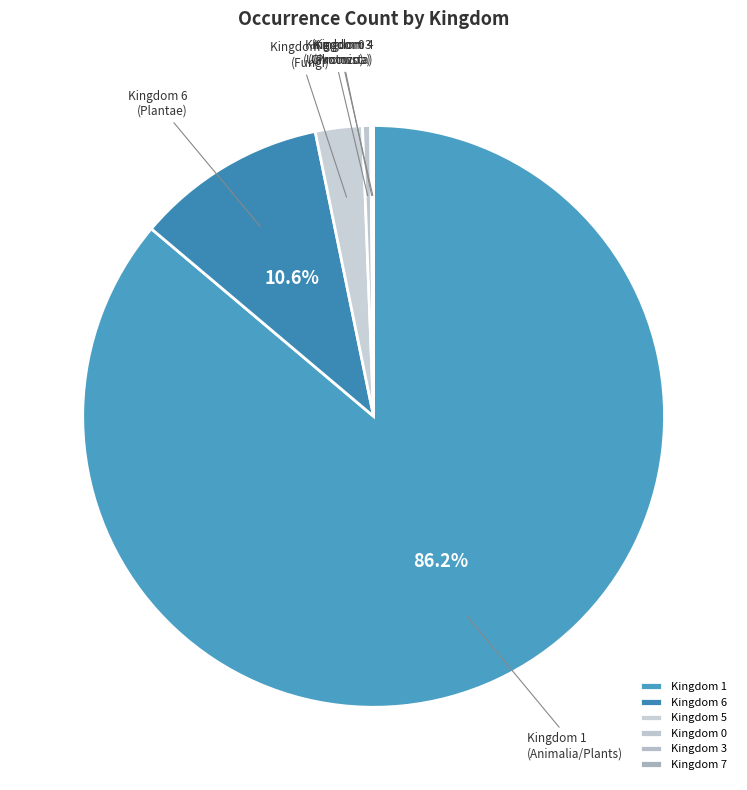

Between Kingdom 0 (Unknown) and Kingdom 5 (Fungi), which is larger?

Kingdom 5 (Fungi)